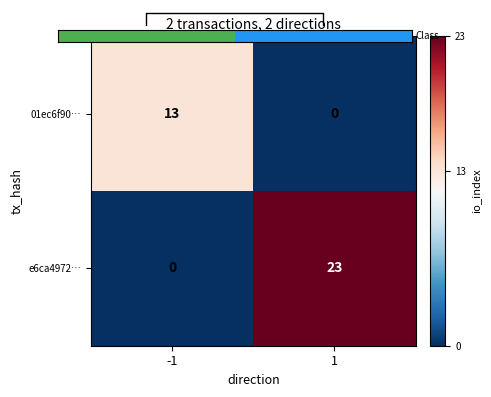

How many categories are shown in the chart?

2